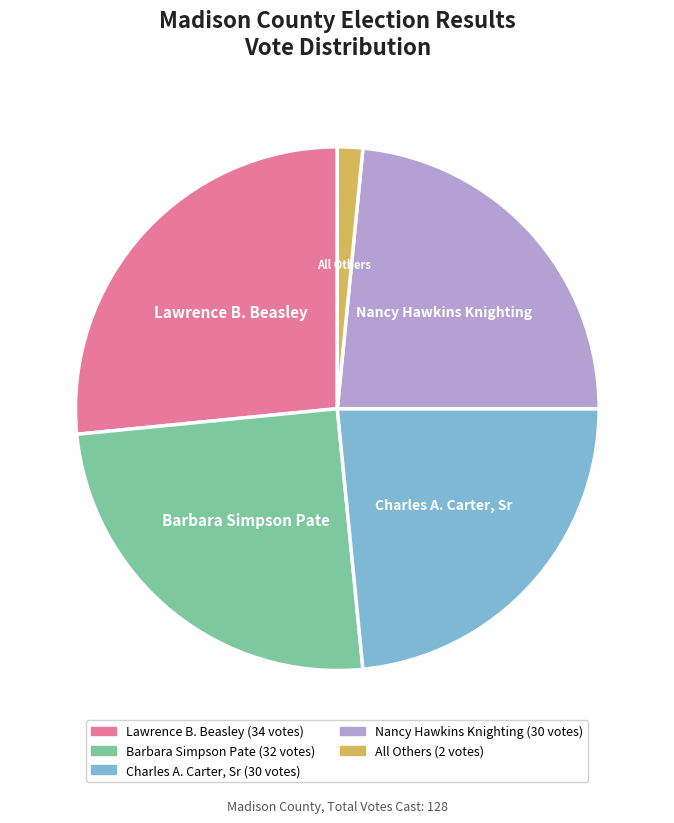

Count the number of slices in the pie.

5